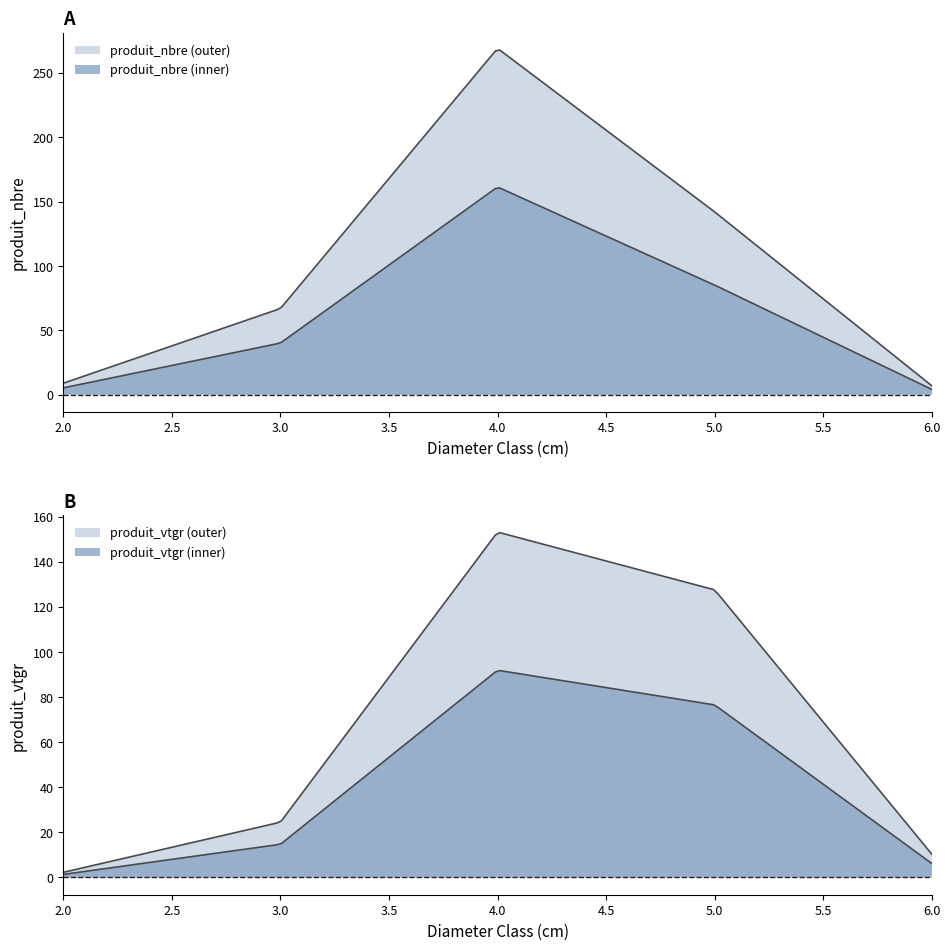

The value of produit_vtgr at cm=5_sec is 9.9. True or false?

True